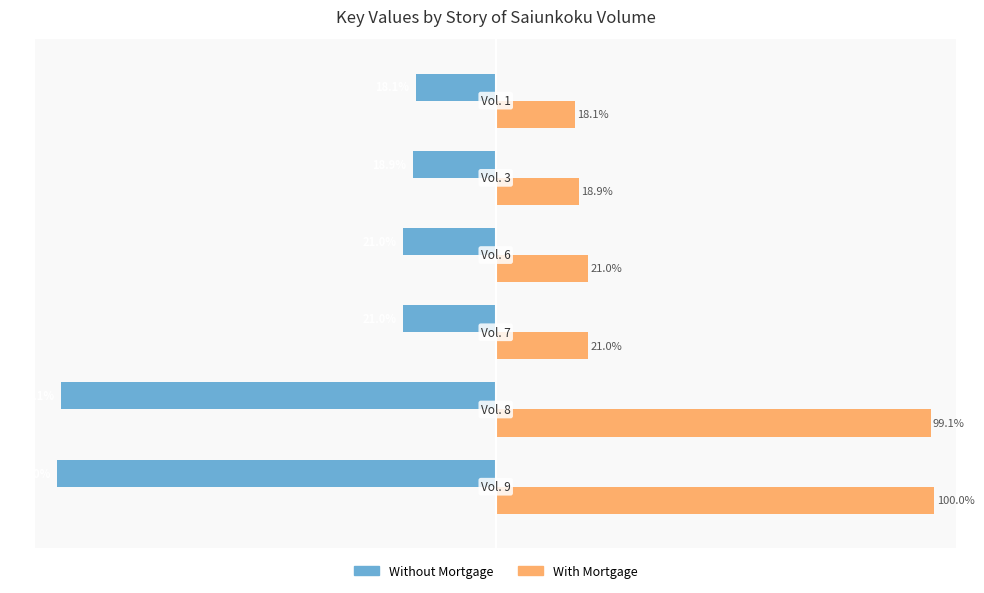

Rank the series by their maximum value, from highest to lowest.

With Mortgage, Without Mortgage